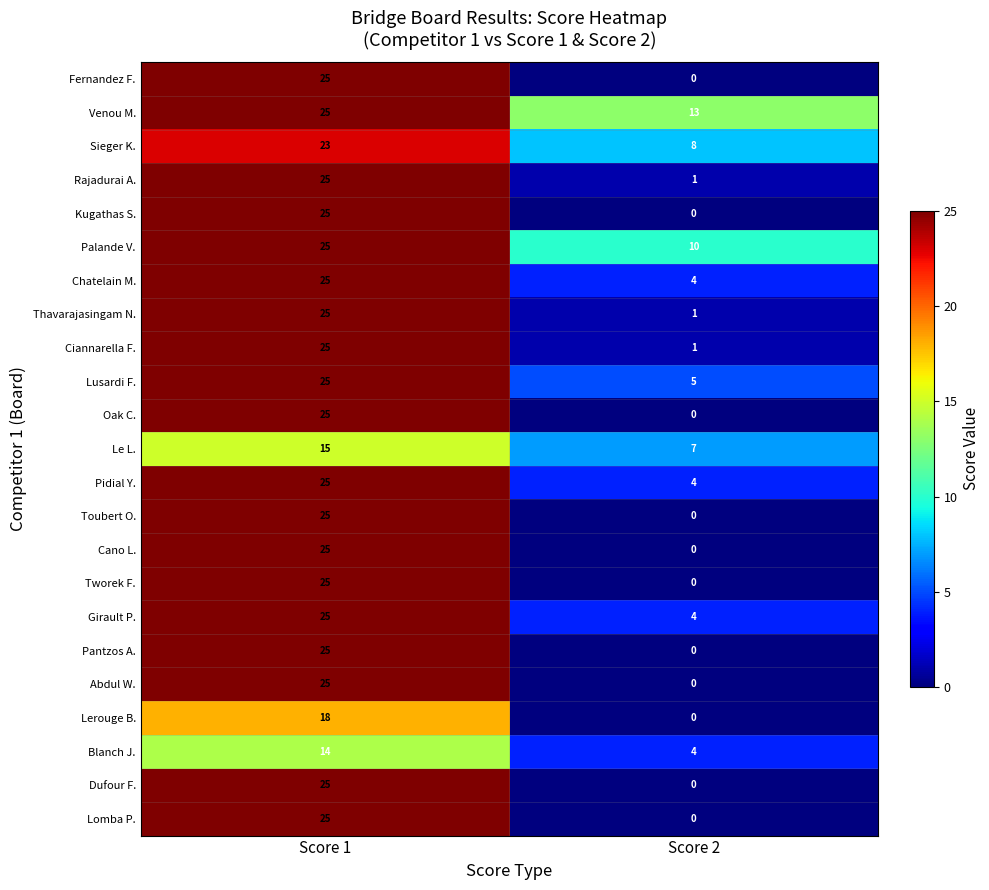

Which label corresponds to the largest value in the chart?

Score 1